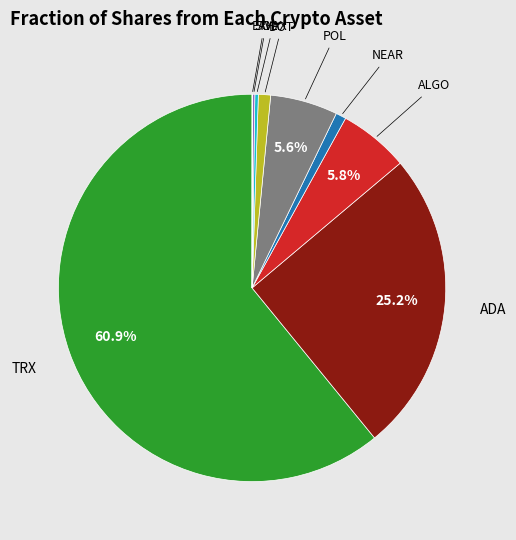

Is there a majority slice in this chart?

Yes